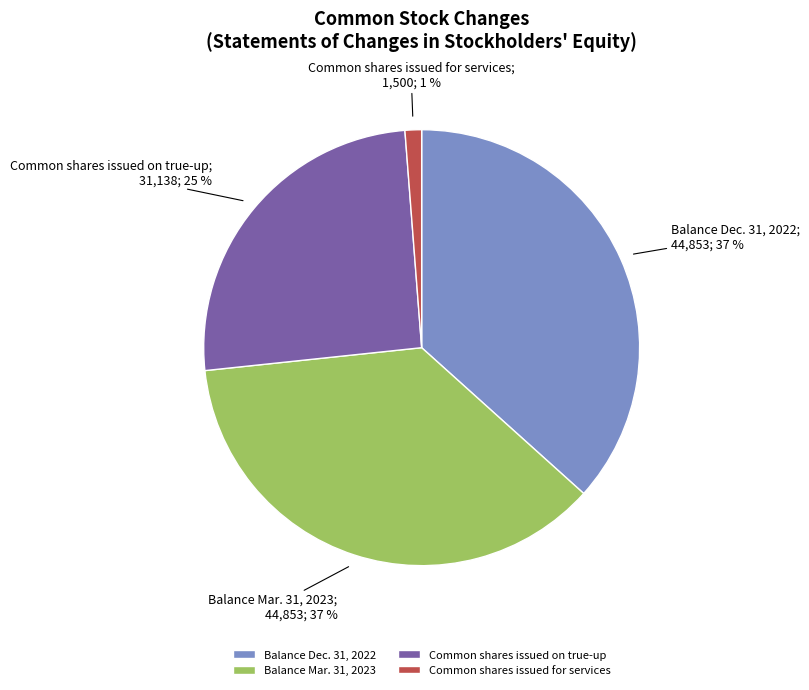

Combined, do Balance Dec. 31, 2022 and Balance Mar. 31, 2023 account for over 50%?

Yes